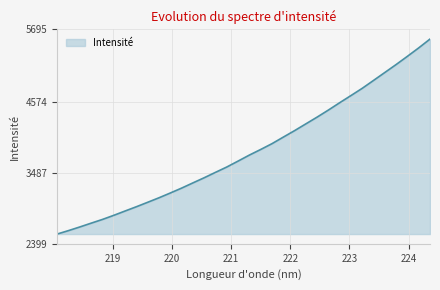

How many lines are shown in the chart?

1